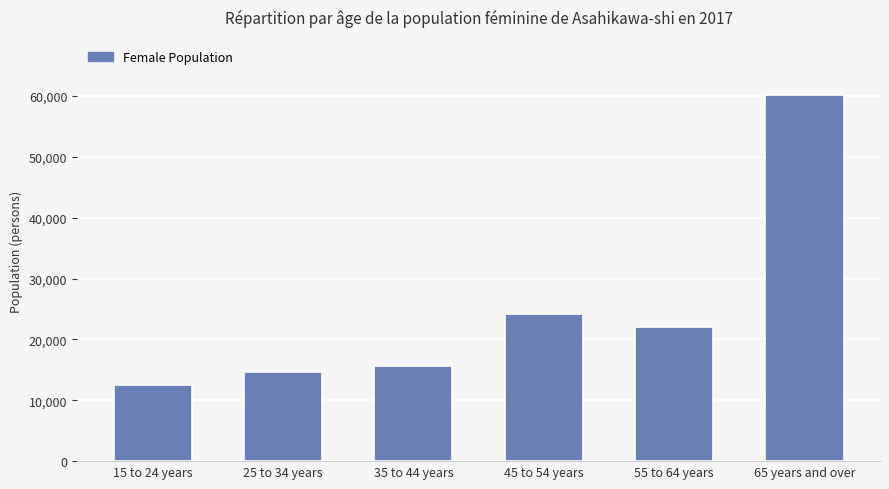

What position from the right is 55 to 64 years?

2